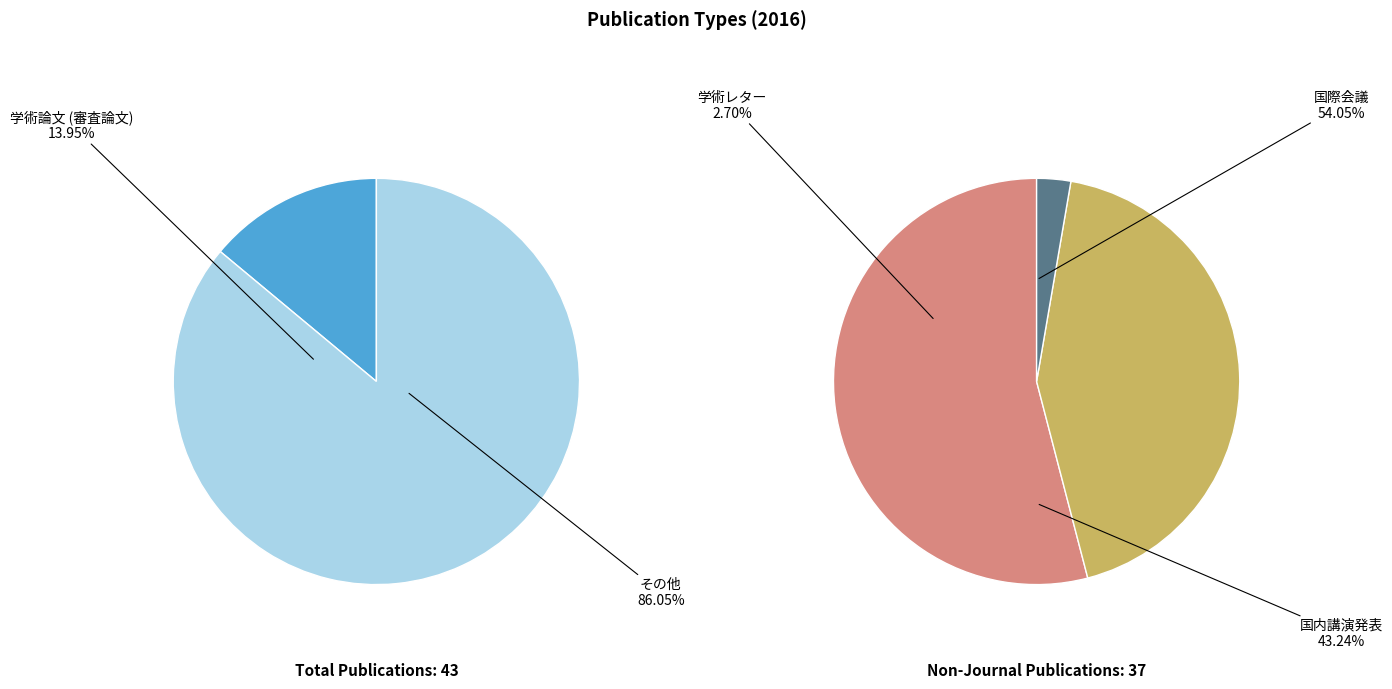

Is the sum of 学術レター and 国内講演発表 greater than half?

No